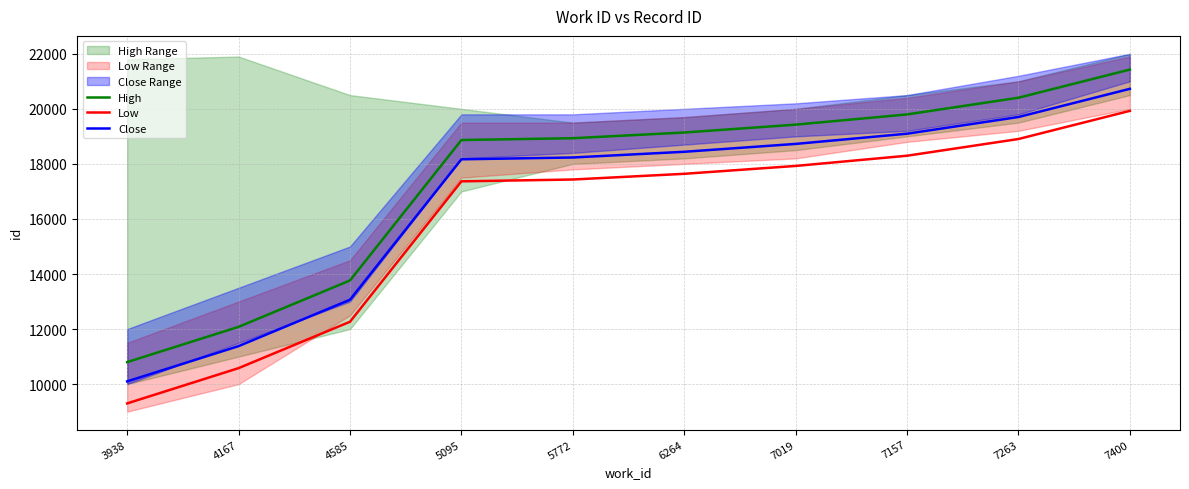

At which label is High closest to 16113?

4585